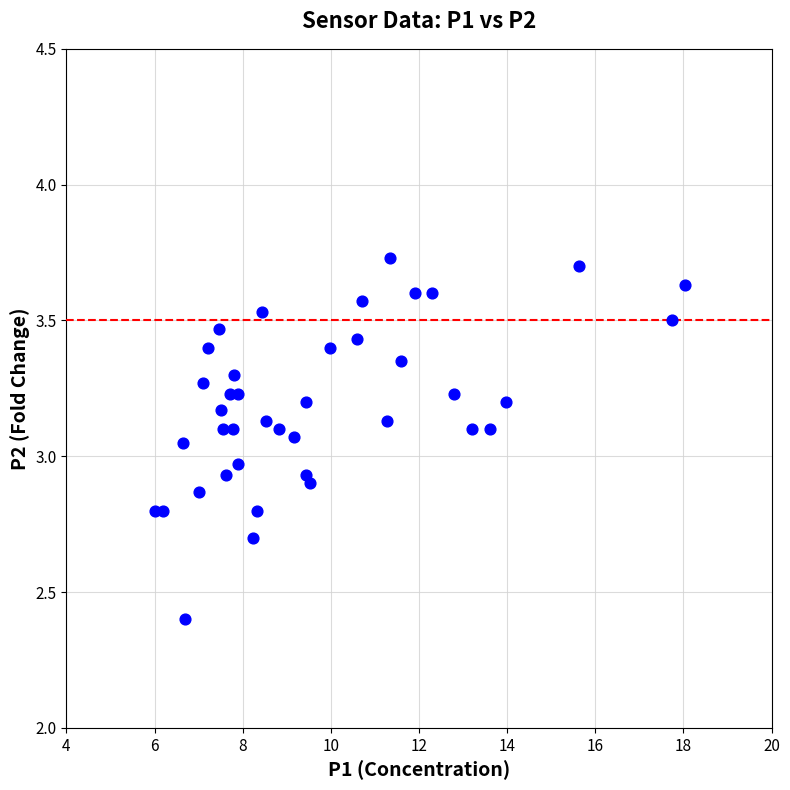

What is the range of X values (max minus min)?

12.0